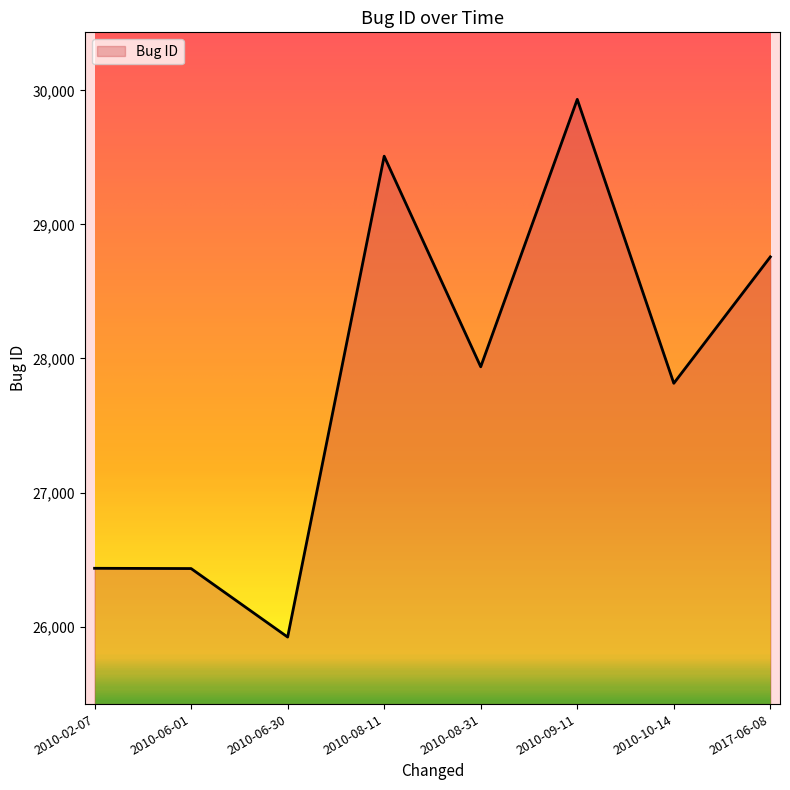

How many values are below 27938?

4